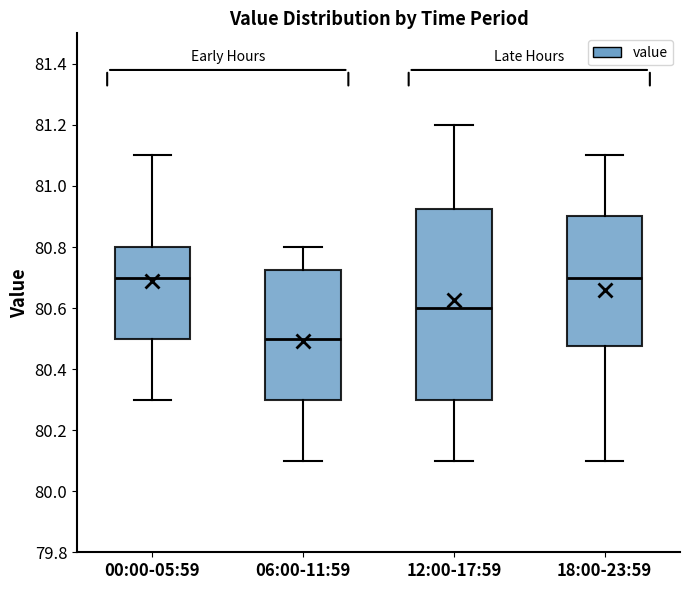

Where is the upper edge of the box for 12:00-17:59 on the y-axis? The values are not printed on the chart, so give them approximately, as read against the axis.

80.92